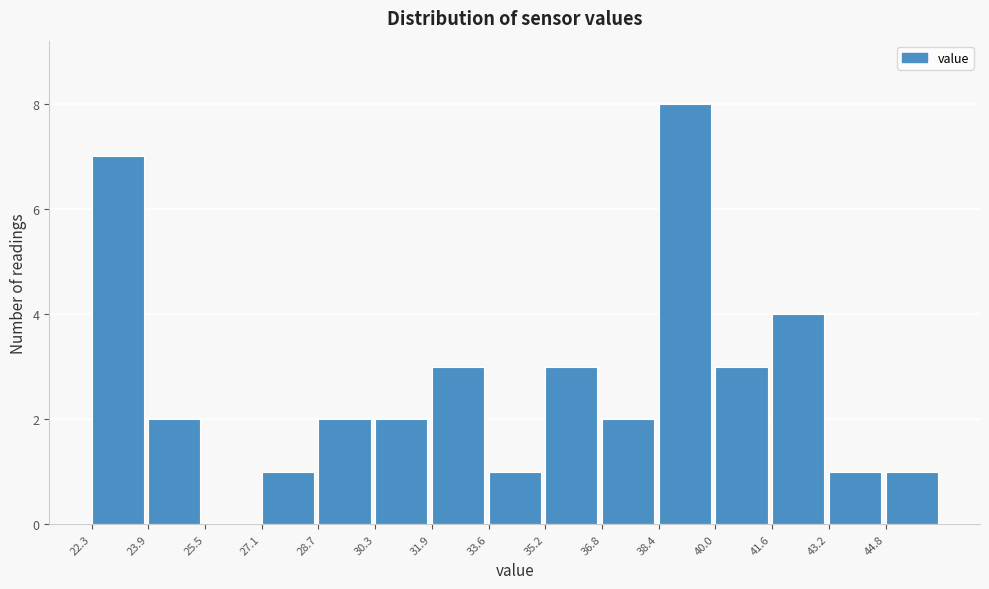

Reading left to right, transcribe this chart: for each bar, give the range it covers on the x-axis and its height. Neither the bar edges nor the heights are printed on the chart, so give them approximately, as read against the axes.

22.2 to 23.8: 7
23.8 to 25.4: 2
25.4 to 27.2: 0
27.2 to 28.8: 1
28.8 to 30.4: 2
30.4 to 32.0: 2
32.0 to 33.6: 3
33.6 to 35.2: 1
35.2 to 36.8: 3
36.8 to 38.4: 2
38.4 to 40.0: 8
40.0 to 41.6: 3
41.6 to 43.2: 4
43.2 to 44.8: 1
44.8 to 46.4: 1